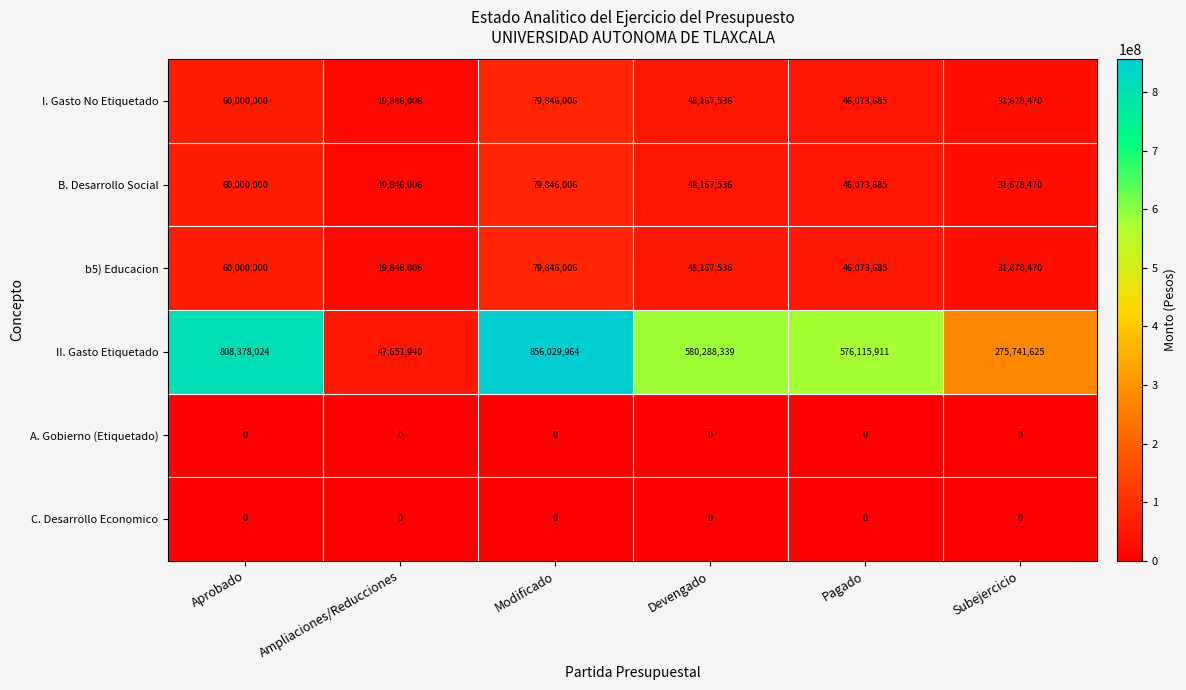

What is the maximum value shown in the chart?

856029964